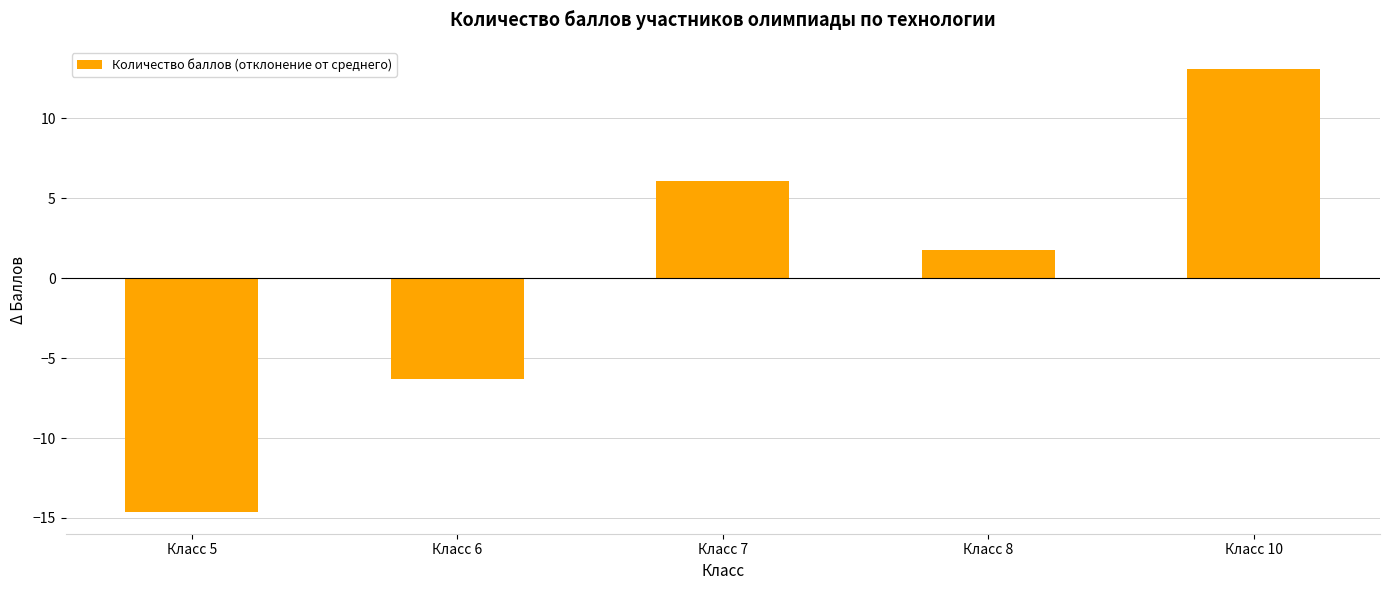

How many data points does each series have?

5